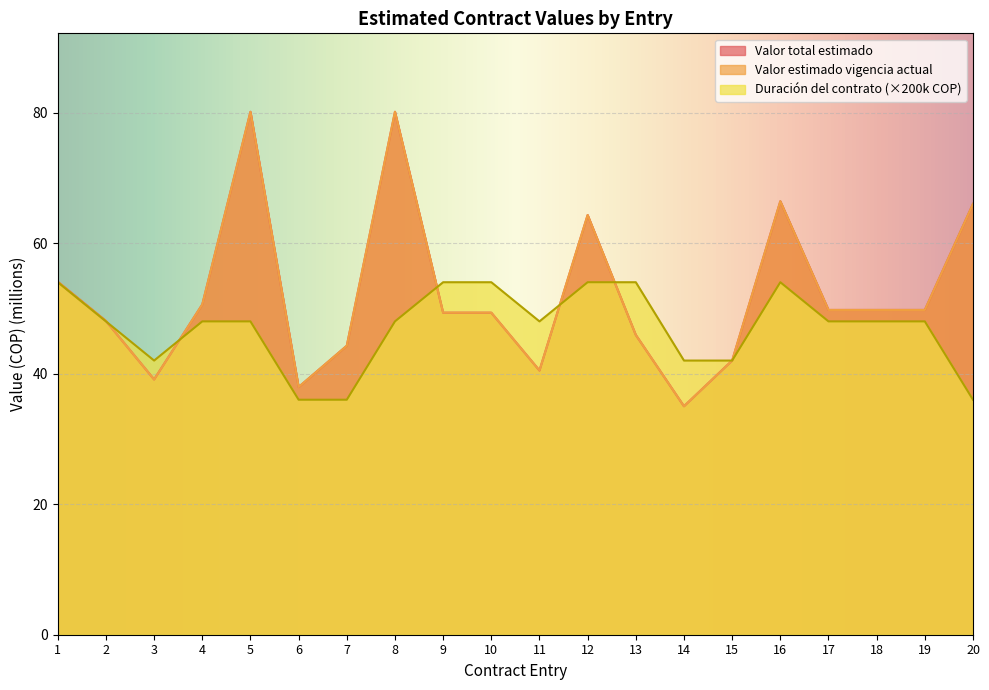

Which series ends up on top after the final intersection of Duración del contrato and Valor total estimado?

Duración del contrato